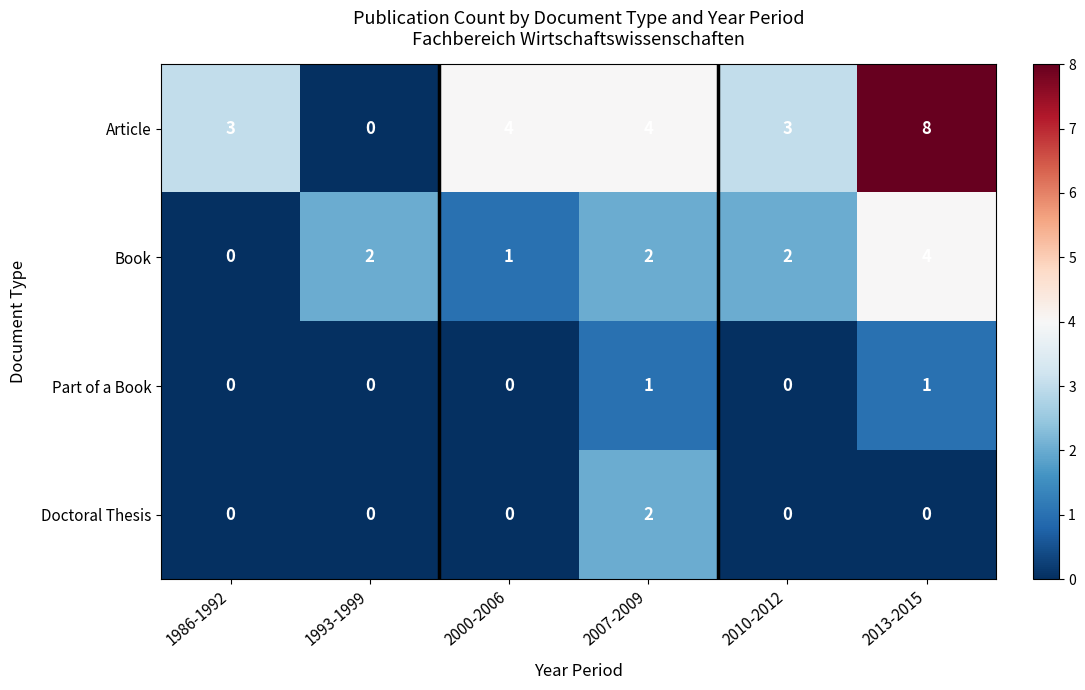

The Doctoral Thesis series shows 0 at 2013-2015. True or false?

True